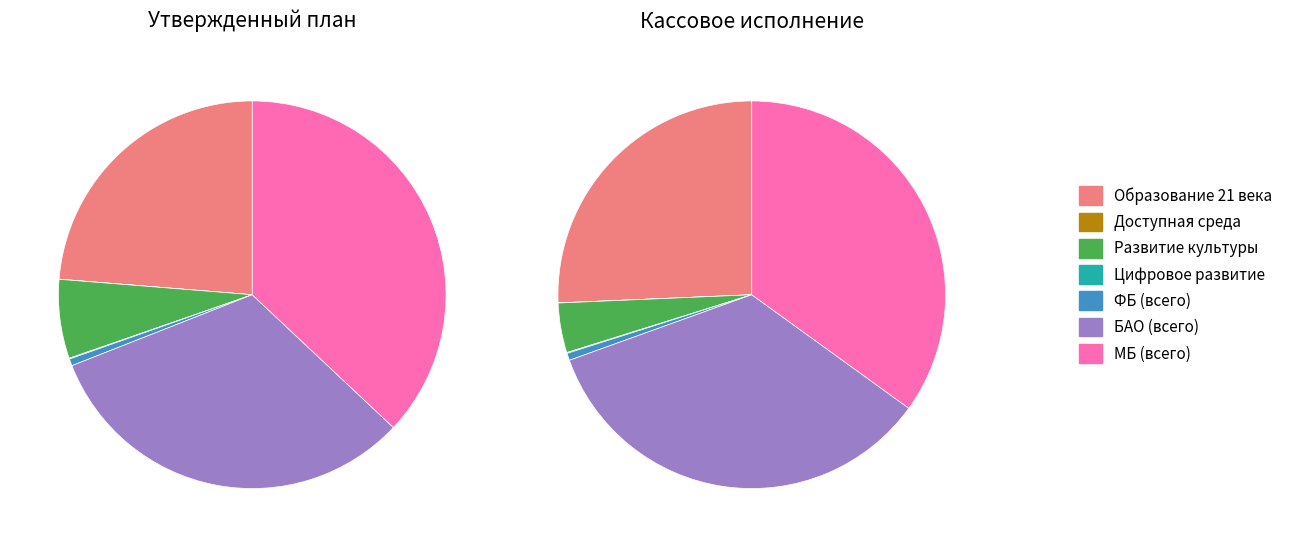

Which has a higher value, Образование 21 века or Развитие культуры?

Образование 21 века